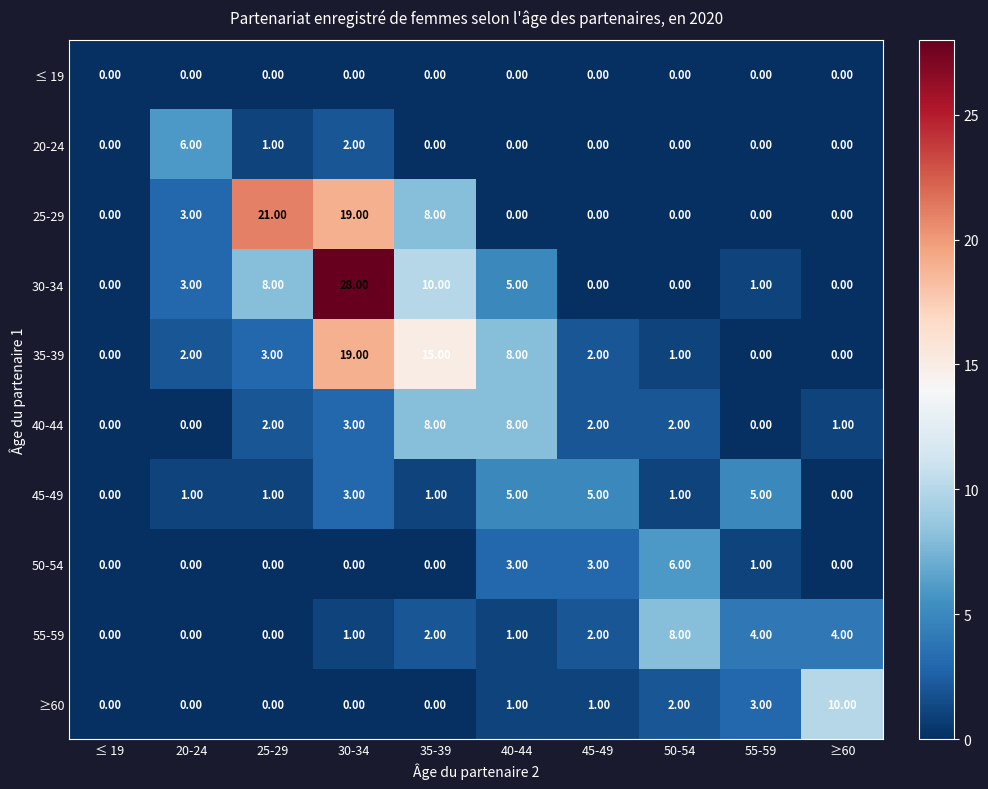

At how many categories does at least one series exceed 11?

3